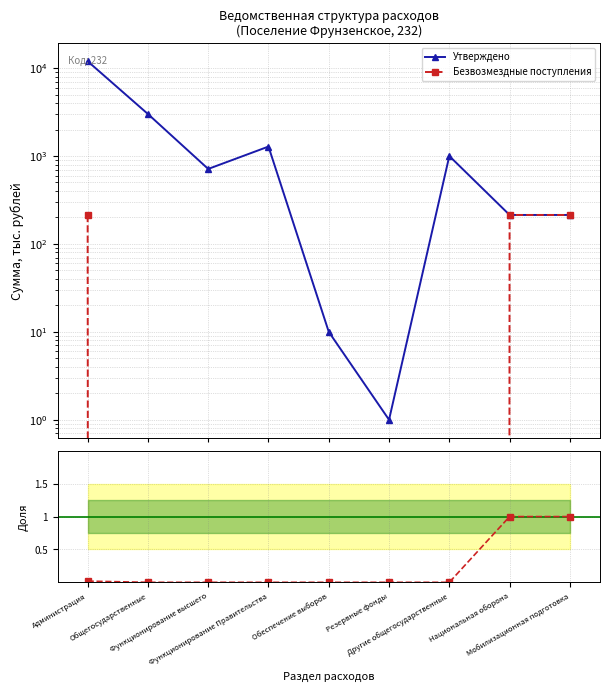

Is it true that Безвозмездные / Утверждено equals 0.0 at Функционирование Правительства?

True